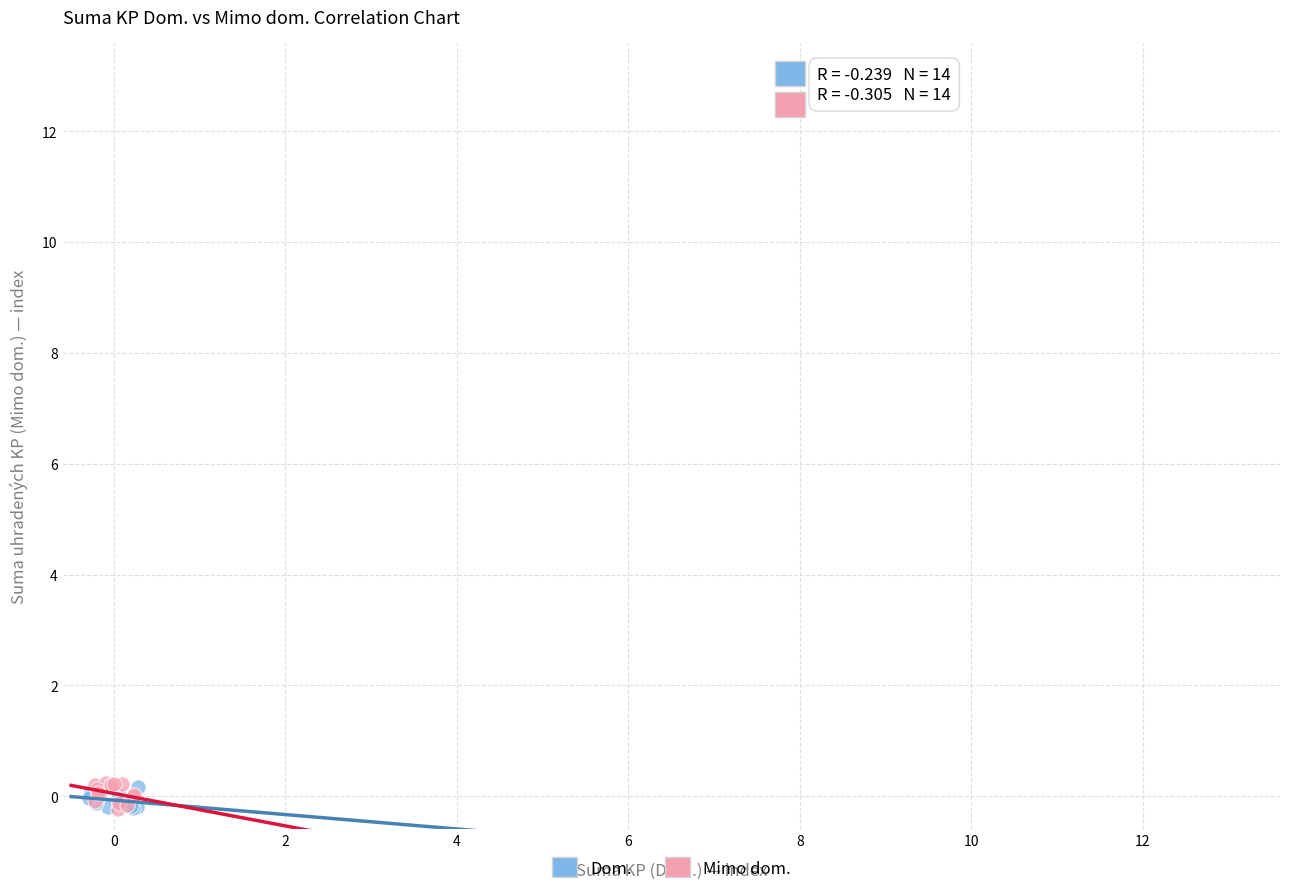

What are all the series names shown in the legend?

Dom., Mimo dom.